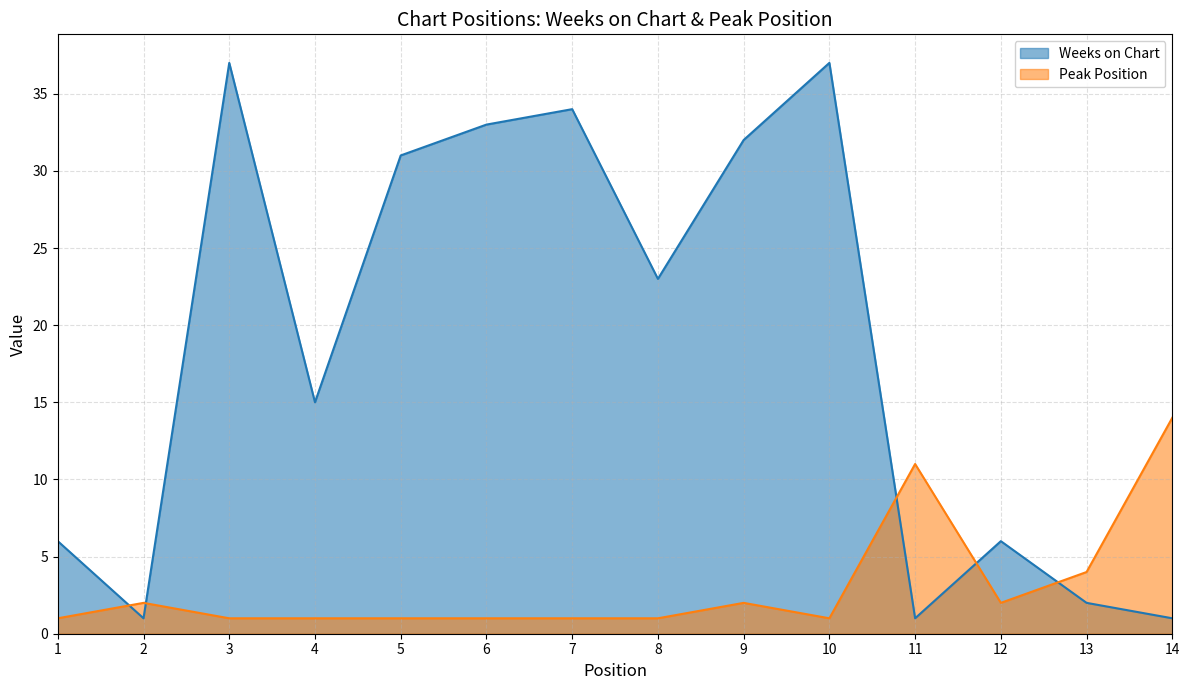

Reading right to left, list all the values displayed in this chart.

Weeks on Chart: 14=1	13=2	12=6	11=1	10=37	9=32	8=23	7=34	6=33	5=31	4=15	3=37	2=1	1=6
Peak Position: 14=14	13=4	12=2	11=11	10=1	9=2	8=1	7=1	6=1	5=1	4=1	3=1	2=2	1=1